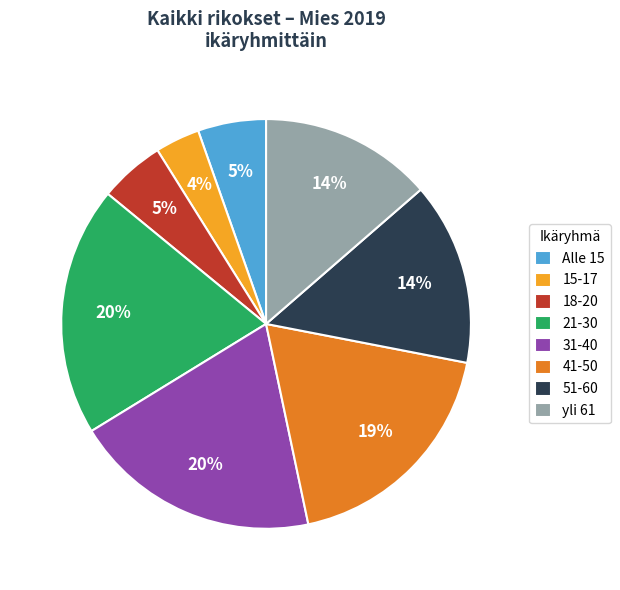

Do 15-17 and 51-60 together represent more than half of the pie?

No